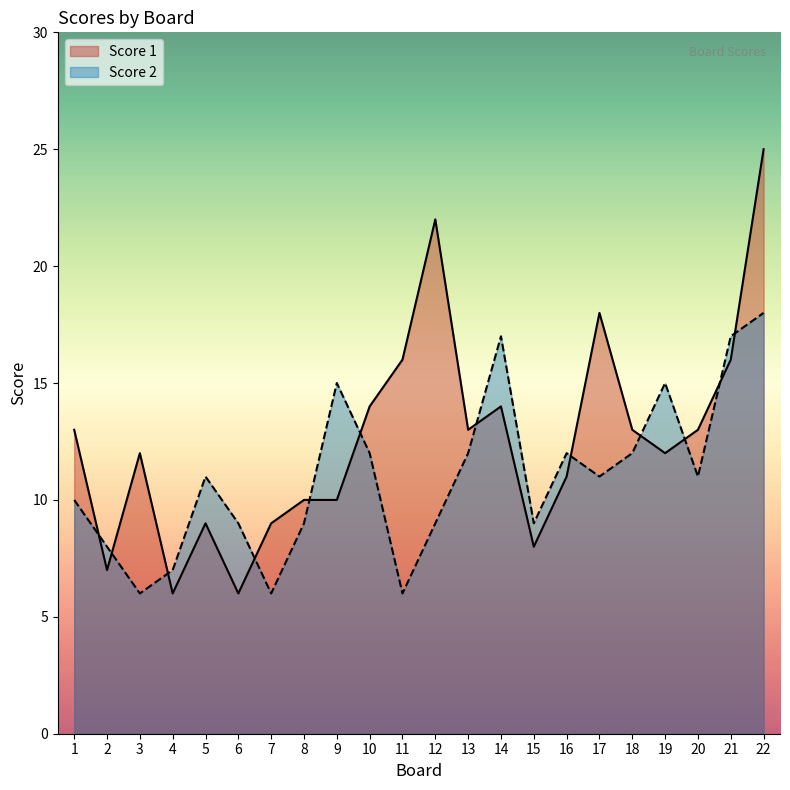

What is the value of the Score 1 point at the 6th from the left?

6